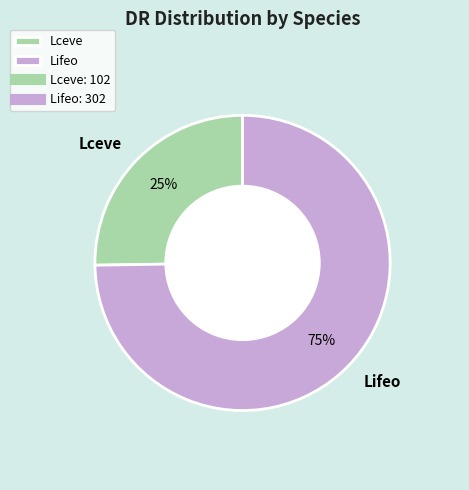

To the nearest percent, what is the difference between the Lifeo and Lceve slice percentages?

50%